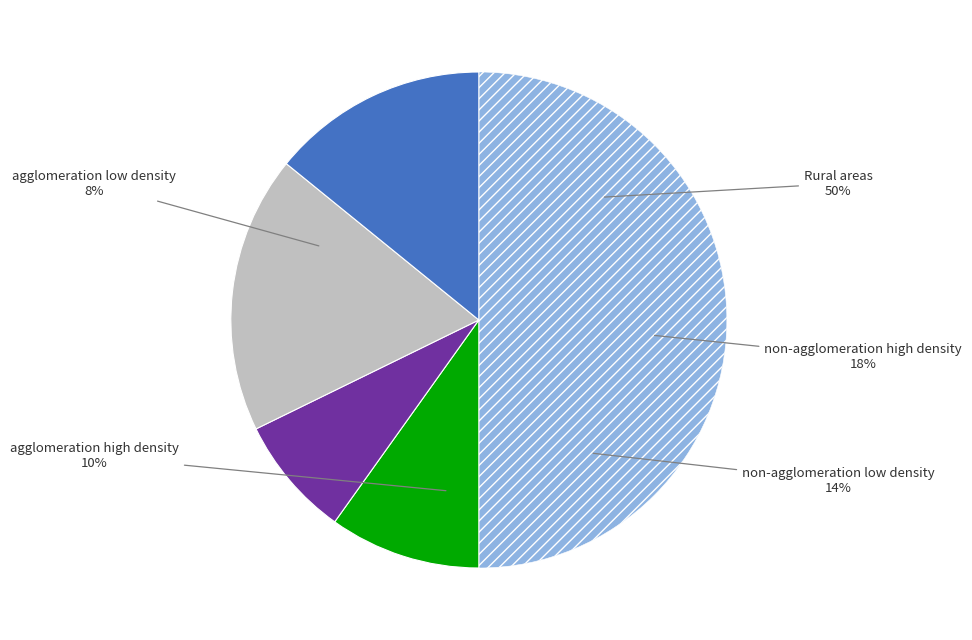

What is the smallest slice in the pie chart?

agglomeration low density